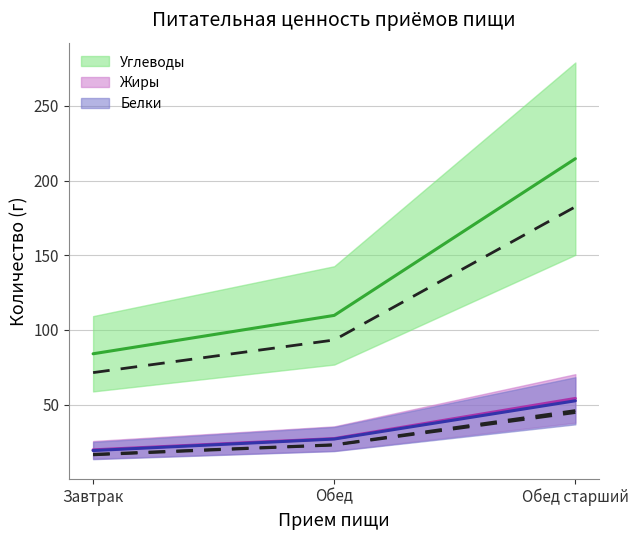

What is the average value of the Белки series?

32.9